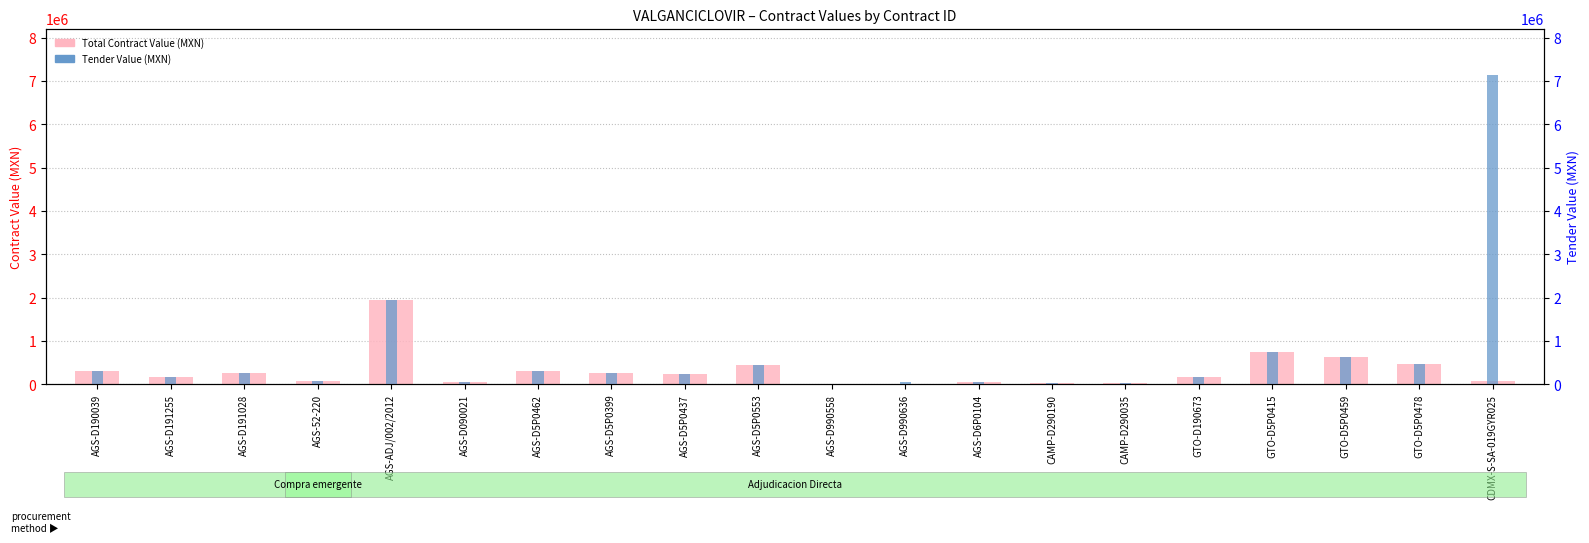

What is the average value of the Tender Value (MXN) series?

666902.7